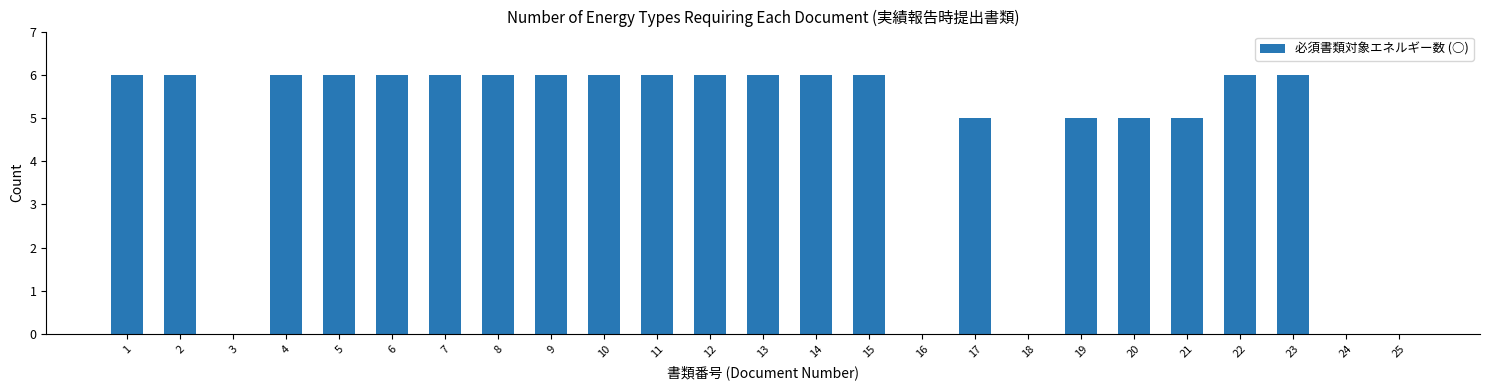

Reading left to right, list all the values displayed in this chart.

6	6	0	6	6	6	6	6	6	6	6	6	6	6	6	0	5	0	5	5	5	6	6	0	0